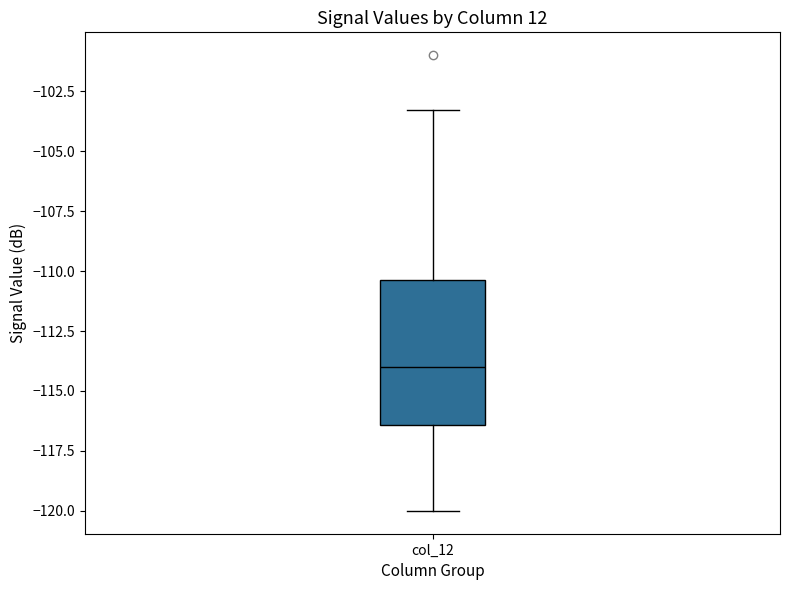

Where does the median line of the box for col_12 sit on the y-axis? The values are not printed on the chart, so give them approximately, as read against the axis.

-114.0